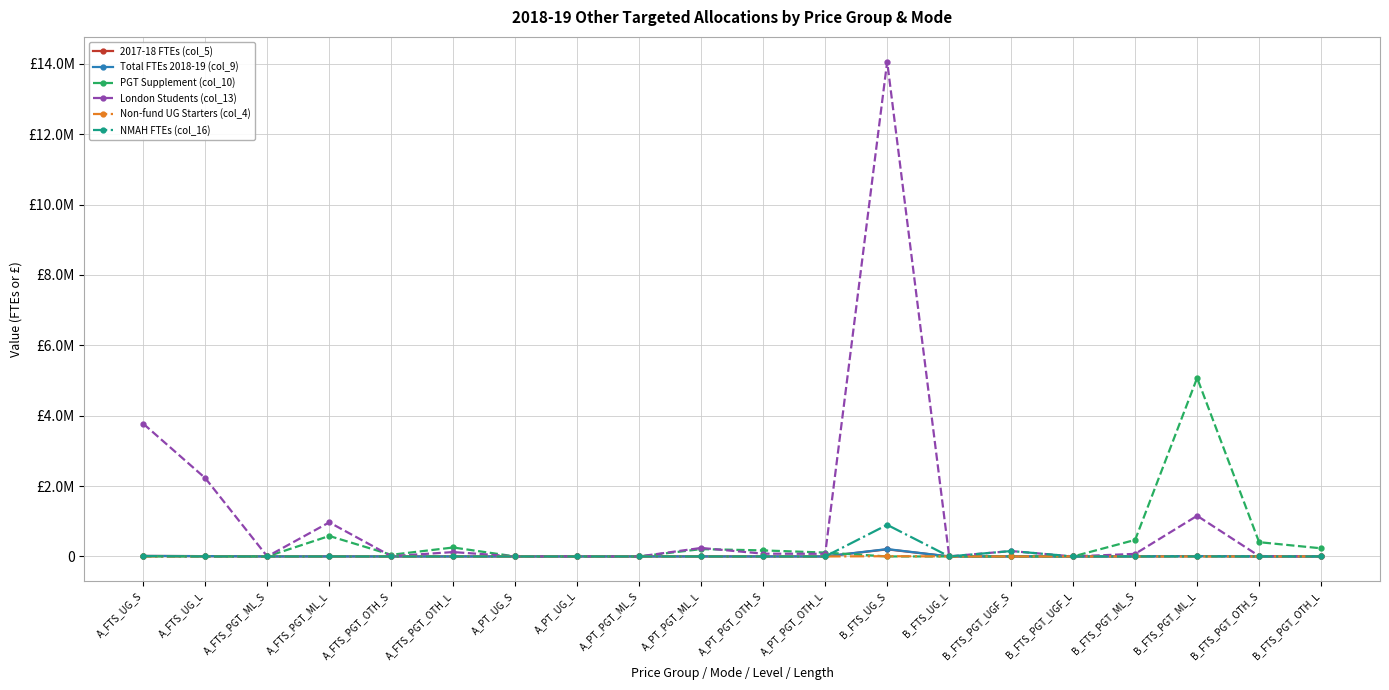

What is the label of the 2nd point from the left?

A_FTS_UG_L